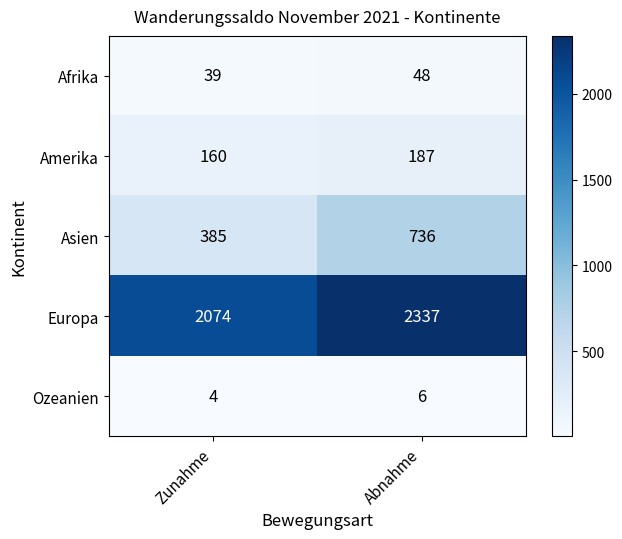

The Afrika series shows 18 at Zunahme. True or false?

False